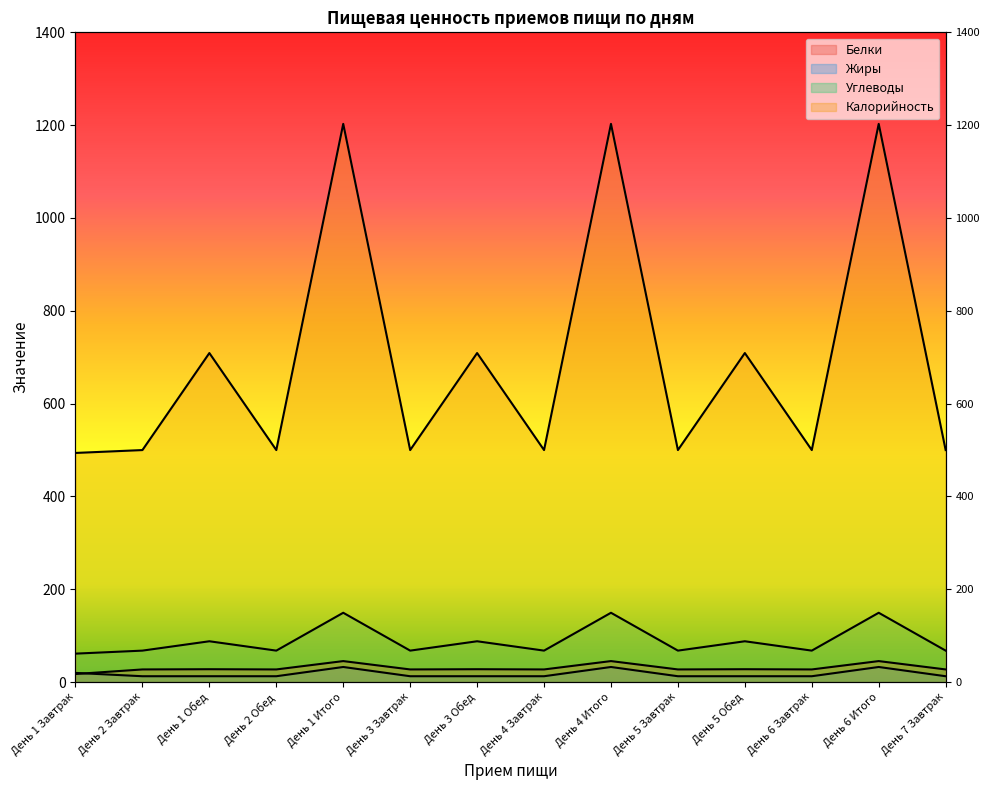

List the labels in order of Углеводы value, smallest first.

День 1 Завтрак, День 2 Завтрак, День 2 Обед, День 3 Завтрак, День 4 Завтрак, День 5 Завтрак, День 6 Завтрак, День 7 Завтрак, День 1 Обед, День 3 Обед, День 5 Обед, День 1 Итого, День 4 Итого, День 6 Итого